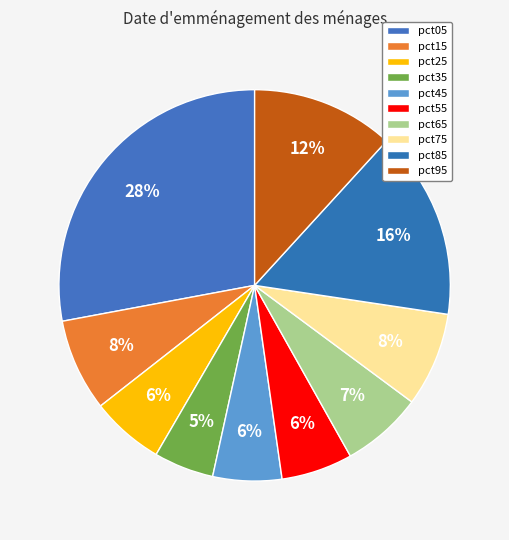

Count the number of slices in the pie.

10